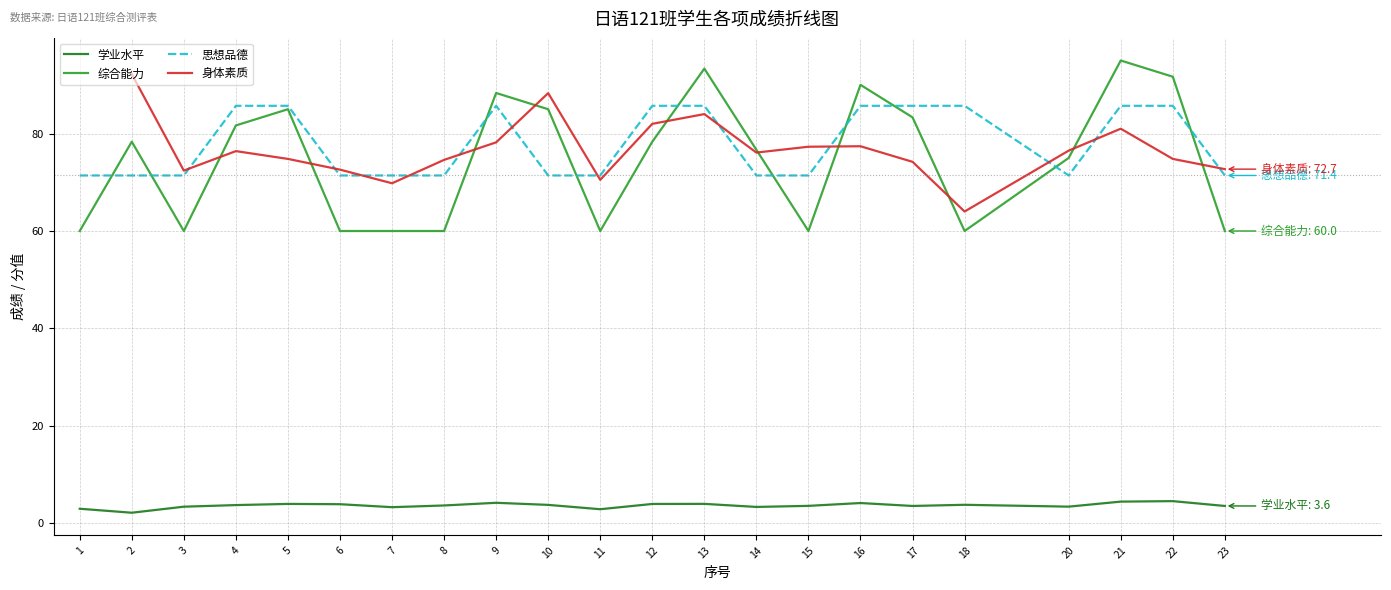

True or false: 思想品德 and 身体素质 intersect in this chart.

True